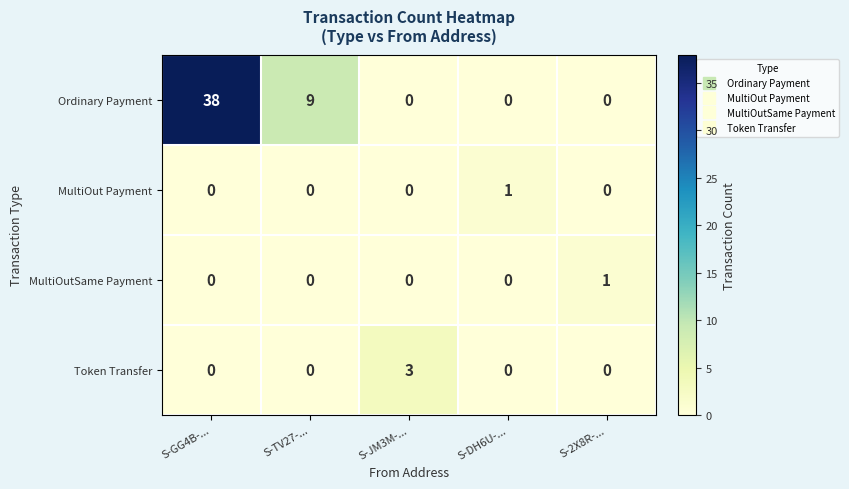

Where is Ordinary Payment nearest to the value 19?

S-TV27-...